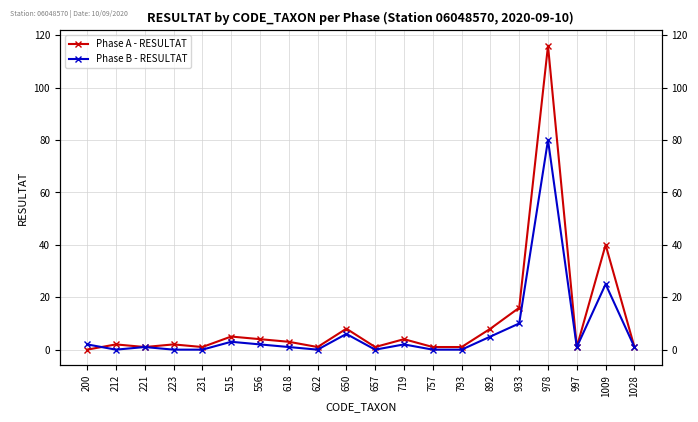

True or false: Phase A - RESULTAT has a value of 3 at 892.

False